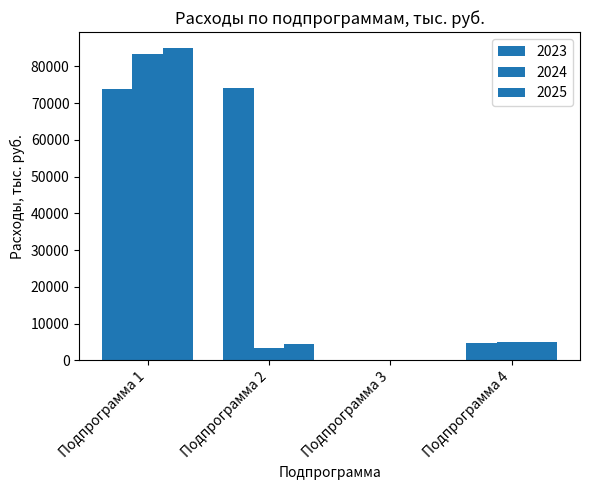

Rank the series at Подпрограмма 1 from lowest to highest value.

2023, 2024, 2025